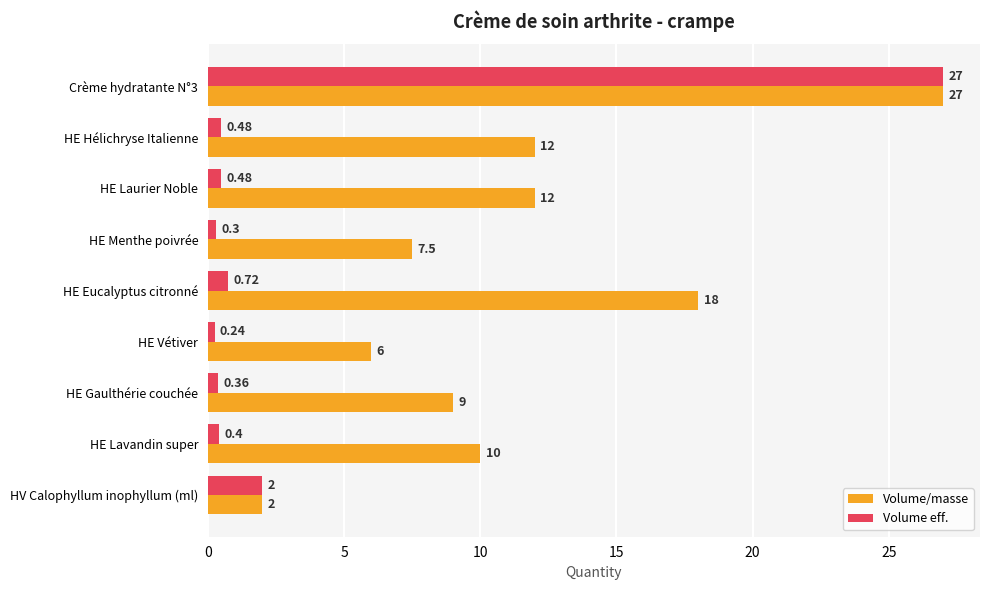

What are all the series names shown in the legend?

Volume/masse, Volume eff.